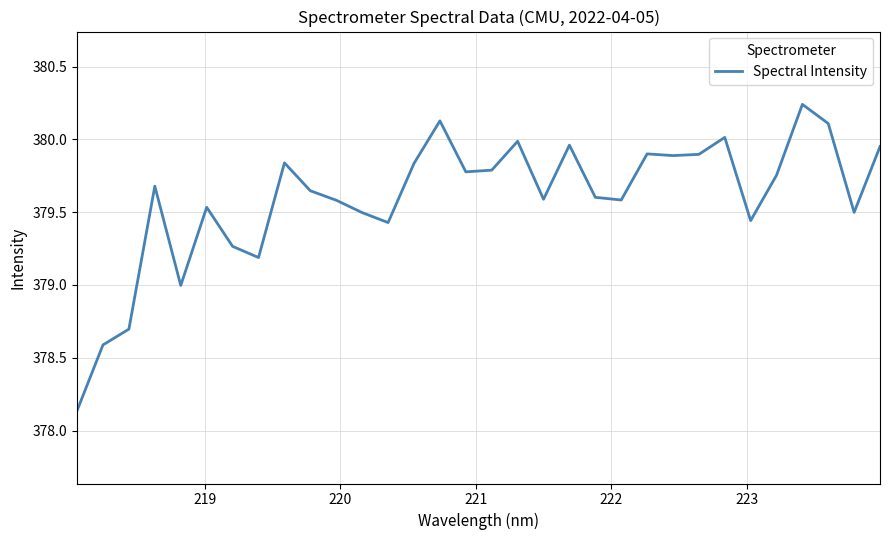

What is the difference between the maximum and minimum values?

2.1